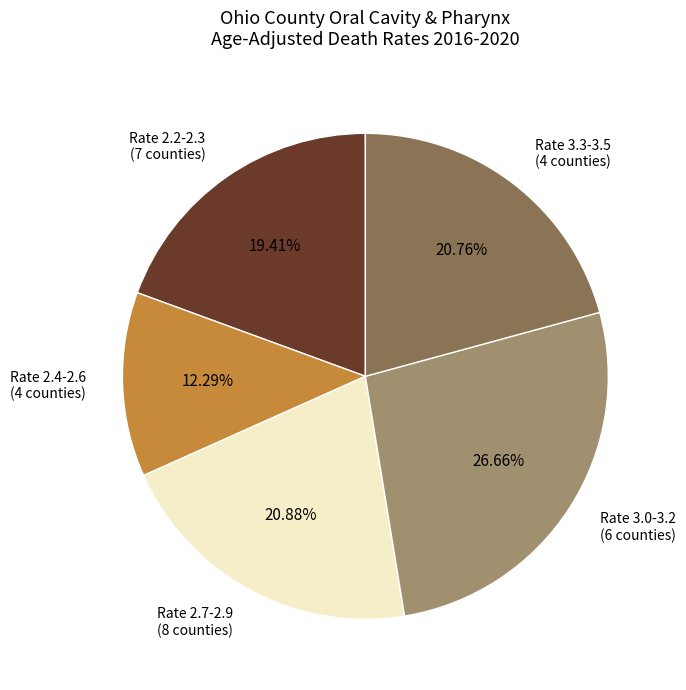

Do Rate 2.7-2.9 (8 counties) and Rate 2.4-2.6 (4 counties) together represent more than half of the pie?

No